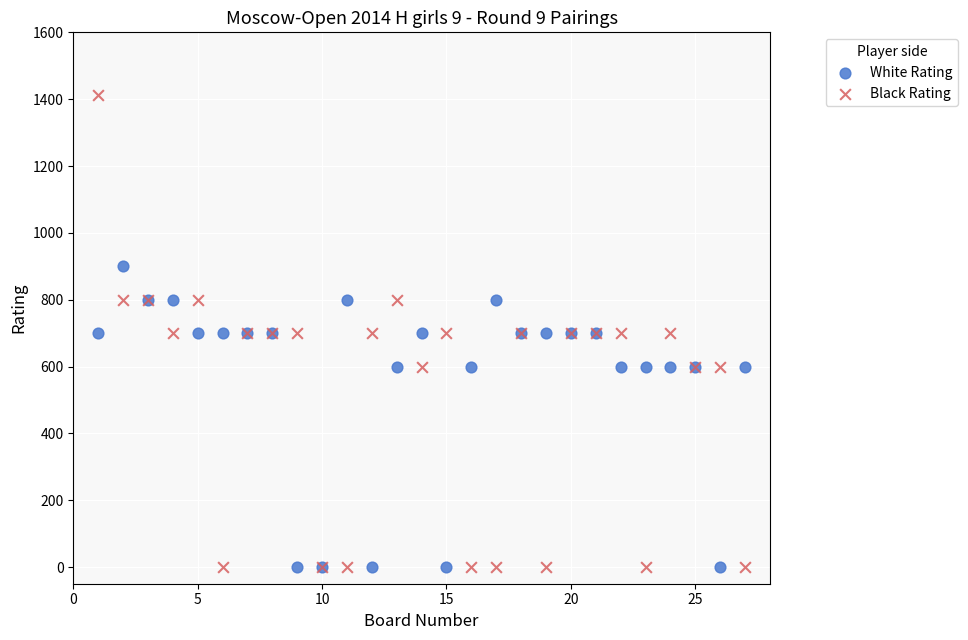

Which series contains the highest Y value?

Black Rating